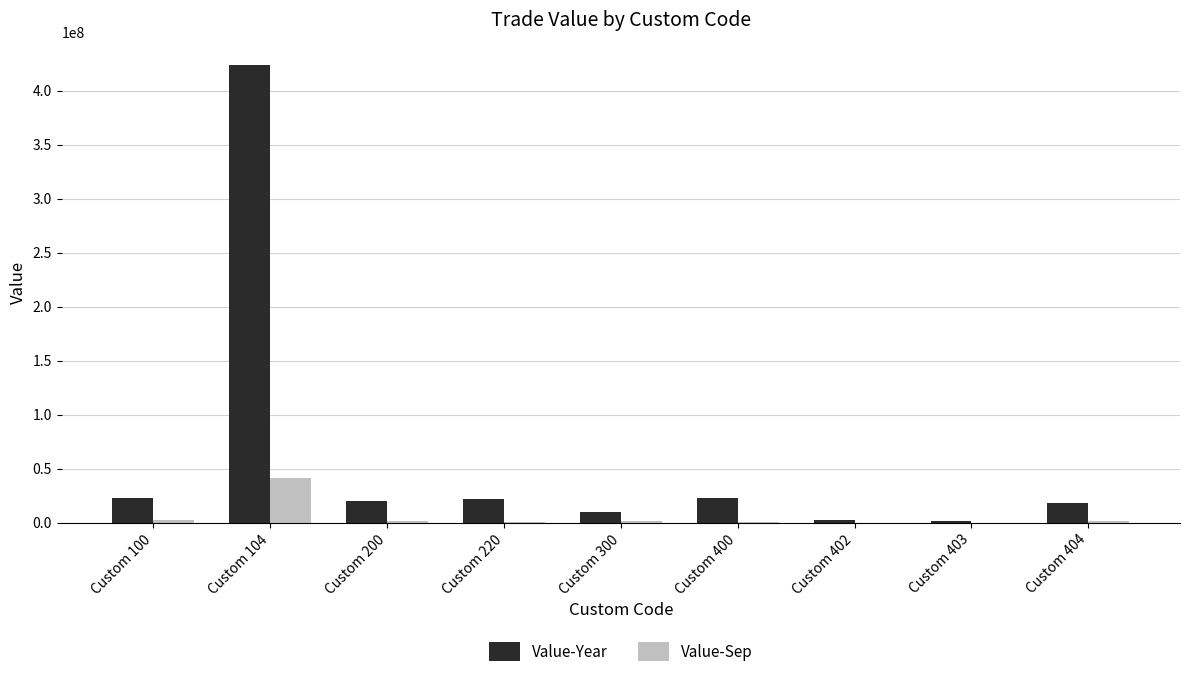

What is the greatest value displayed?

423177077